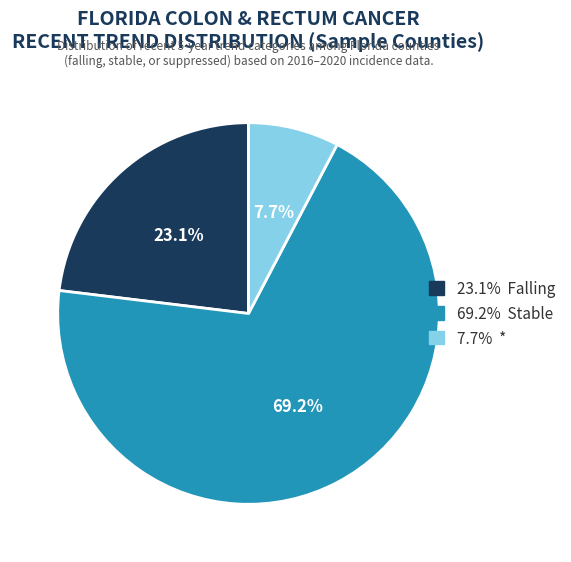

Is there any slice that represents more than half of the pie?

Yes